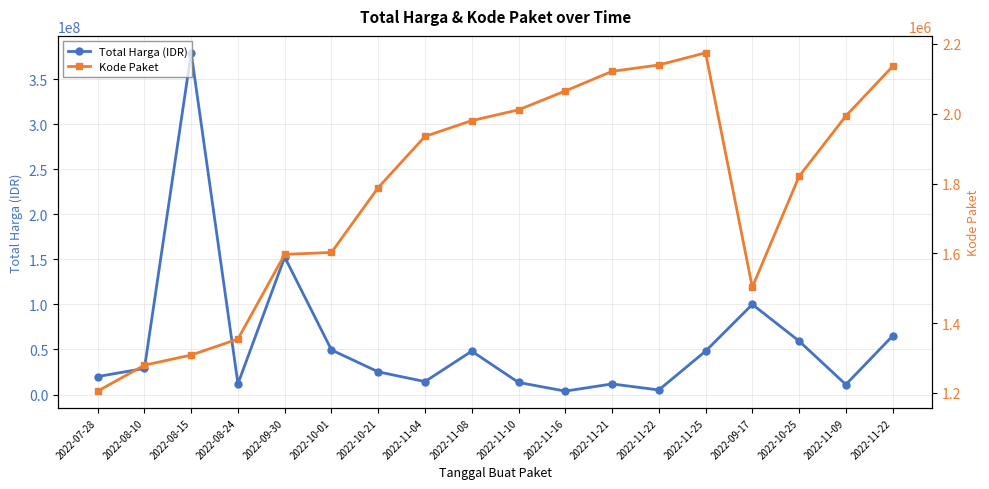

True or false: Kode Paket has more than 0 points higher than both neighbors.

True